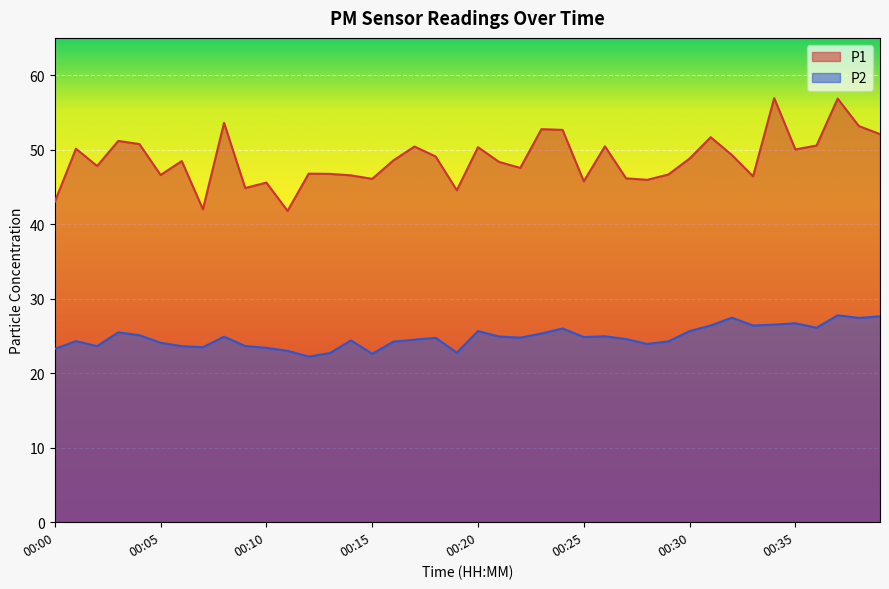

The value of P1 at 00:39 is 52.1. True or false?

True